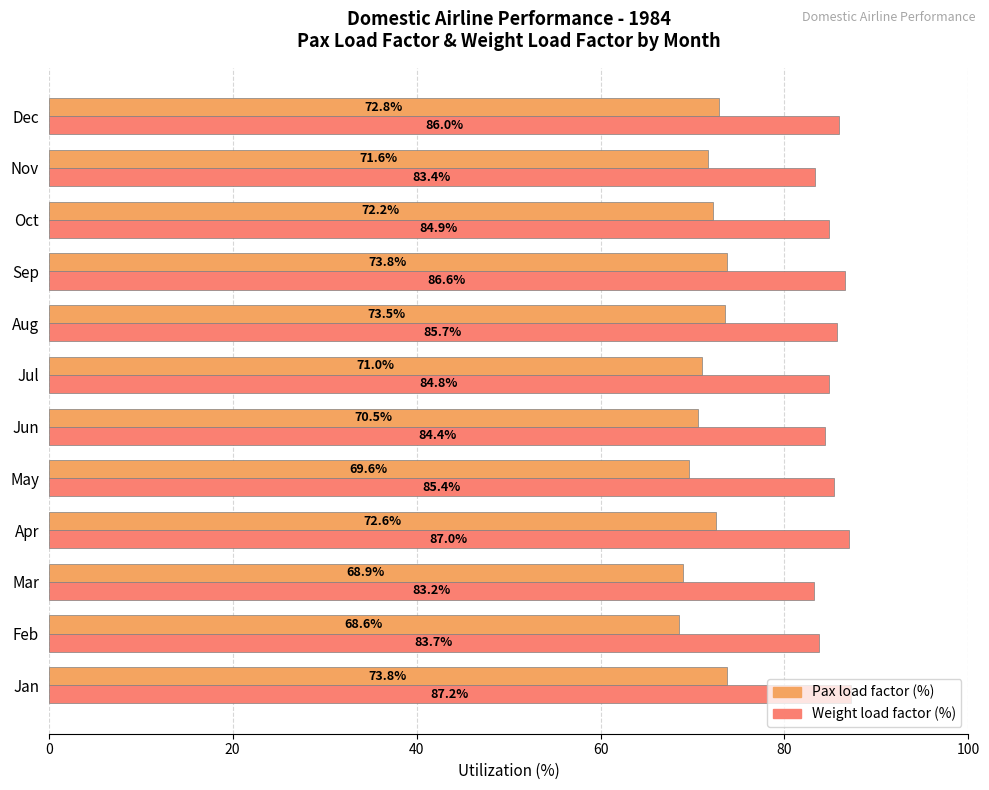

Rank the series by their average value, from lowest to highest.

Pax load factor (%), Weight load factor (%)